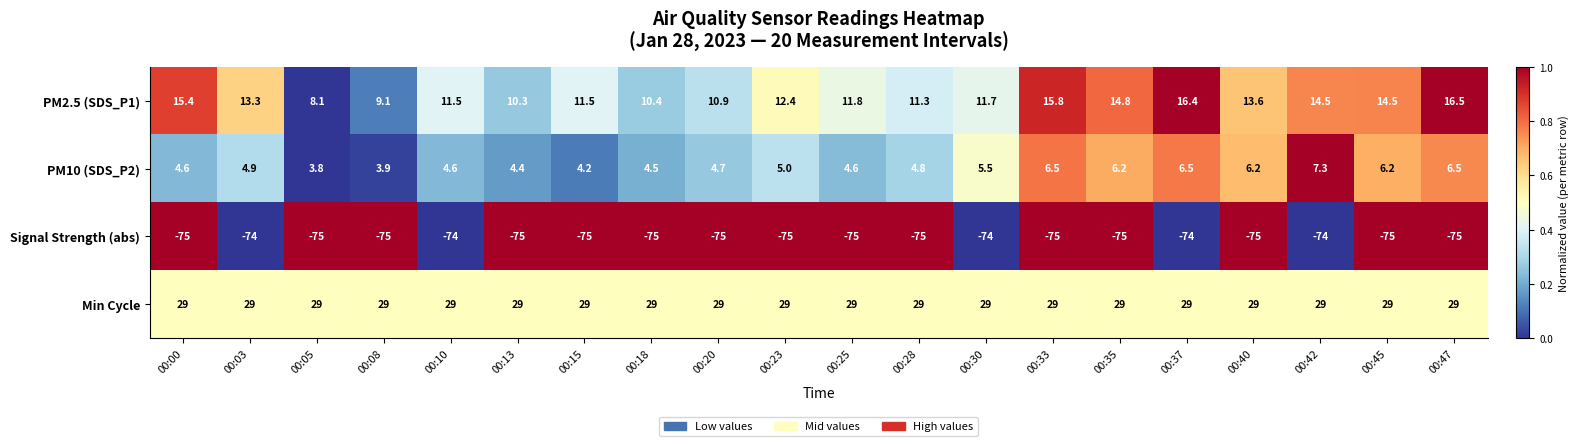

List the series in order of their peak value, highest first.

Min Cycle, PM2.5 (SDS_P1), PM10 (SDS_P2), Signal Strength (abs)